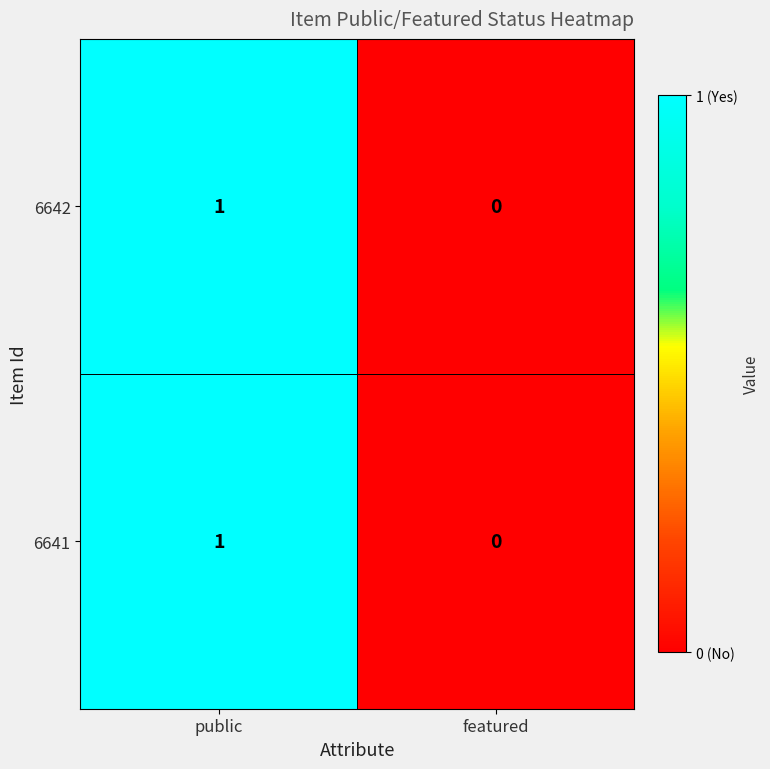

At which label is 6642 closest to 0?

featured